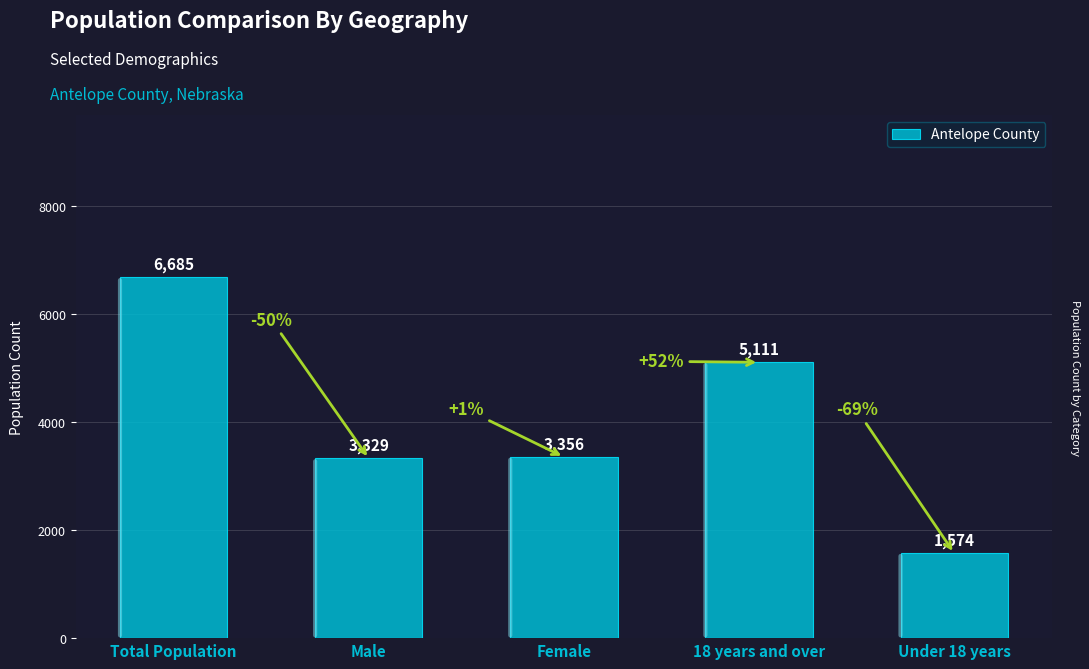

What is the difference between the maximum and minimum values?

5111